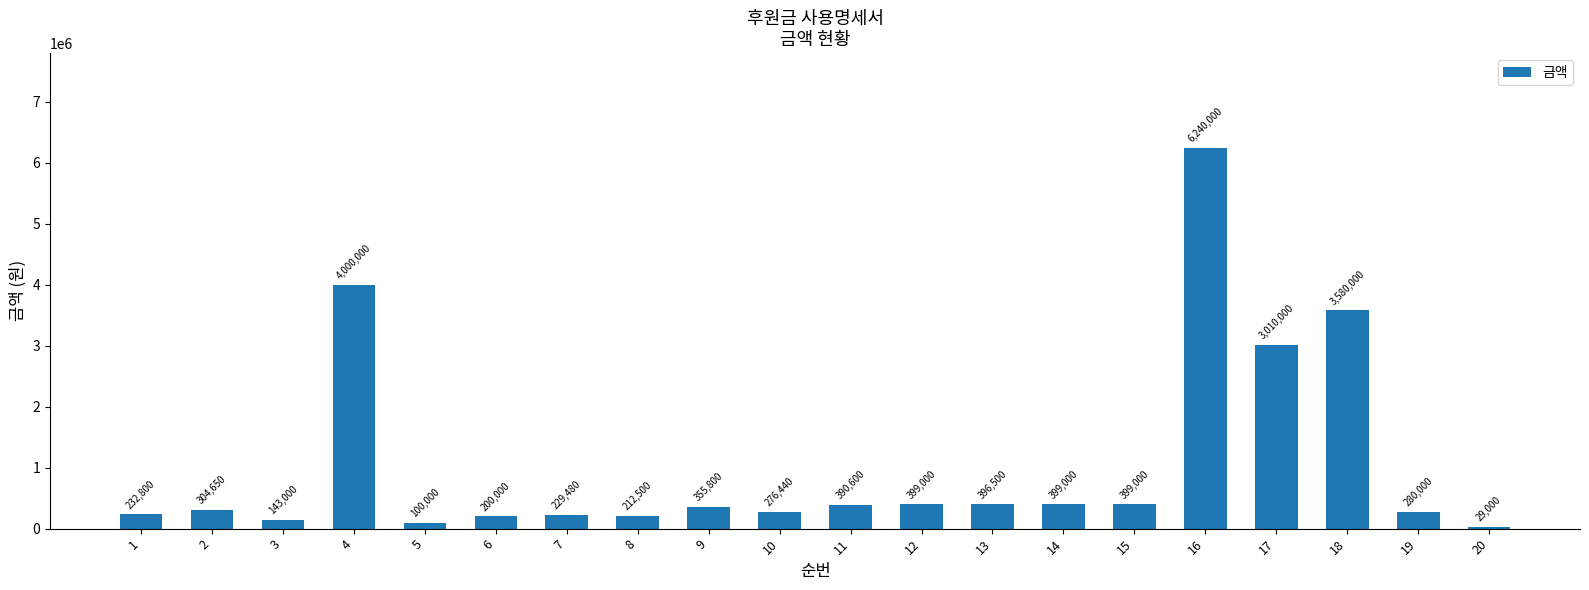

Approximately how many times larger is the value at 9 compared to 6?

1.8